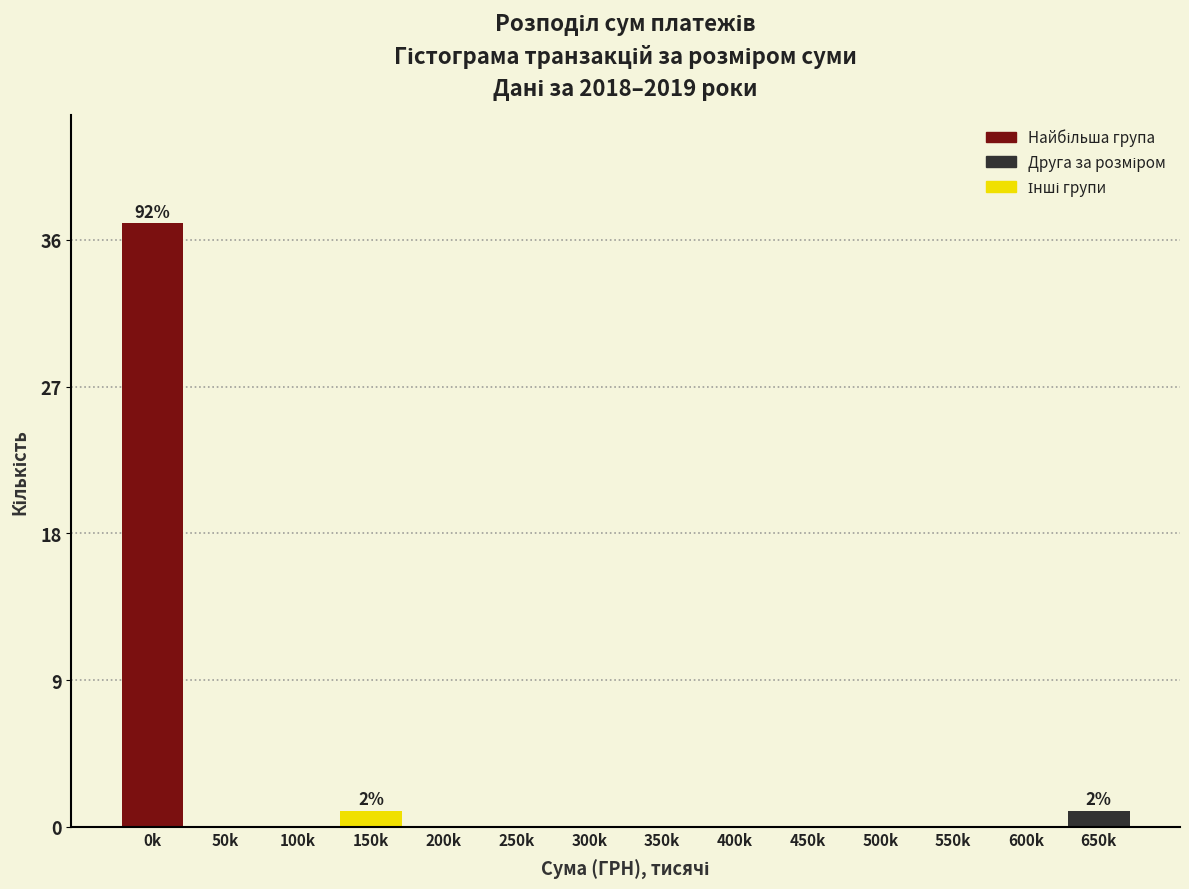

Reading left to right, what are all the values shown in this chart?

0k=37	50k=0	100k=0	150k=1	200k=0	250k=0	300k=0	350k=0	400k=0	450k=0	500k=0	550k=0	600k=0	650k=1